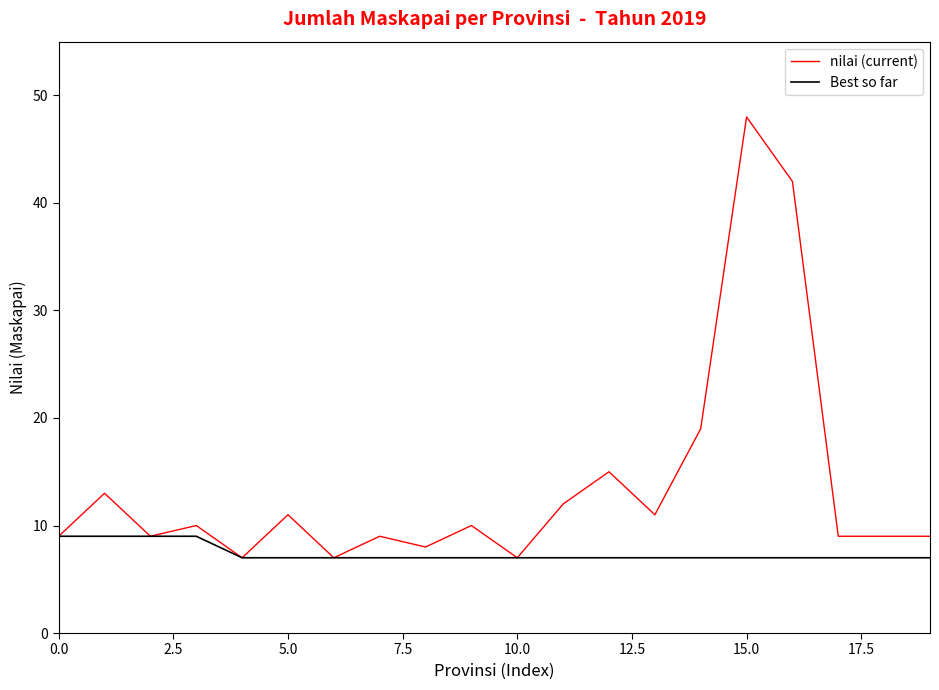

What is the greatest value displayed?

48